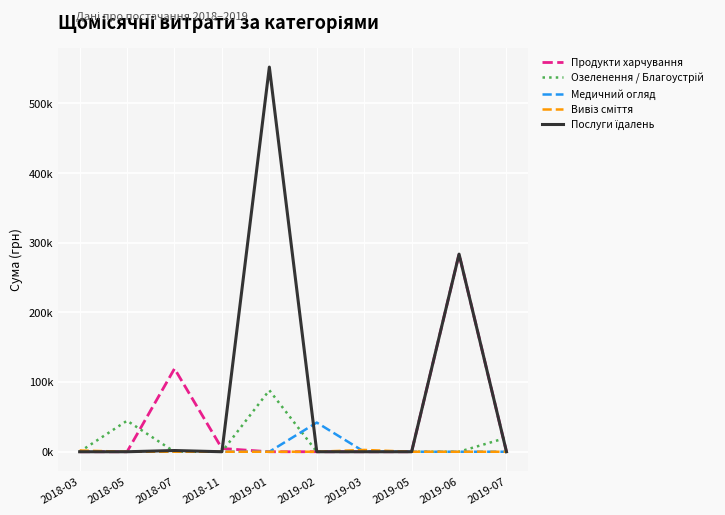

Does the chart display data point markers on the line(s)?

No